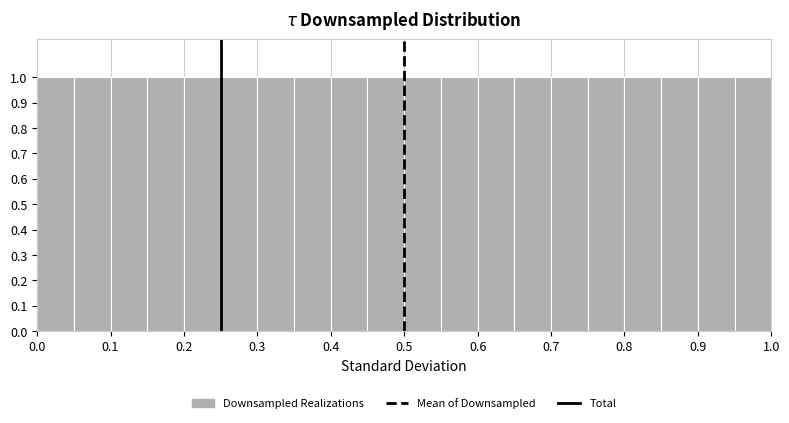

How tall is the bar that spans 0.45 to 0.50 on the x-axis? The values are not printed on the chart, so give them approximately, as read against the axis.

1